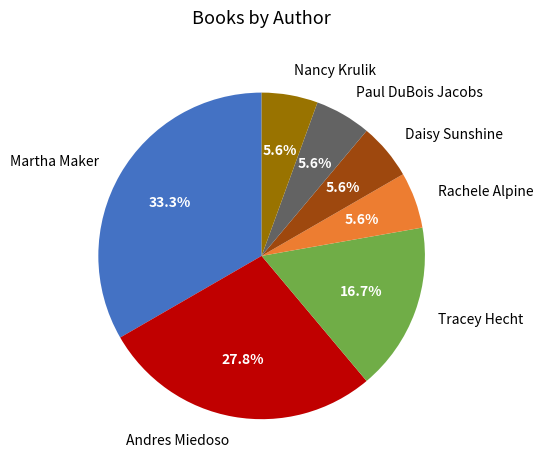

What is the ratio of the value at Nancy Krulik to the value at Martha Maker?

0.2